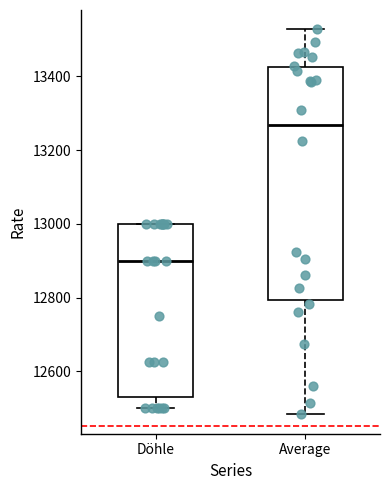

Which box's median line is the lowest?

Döhle